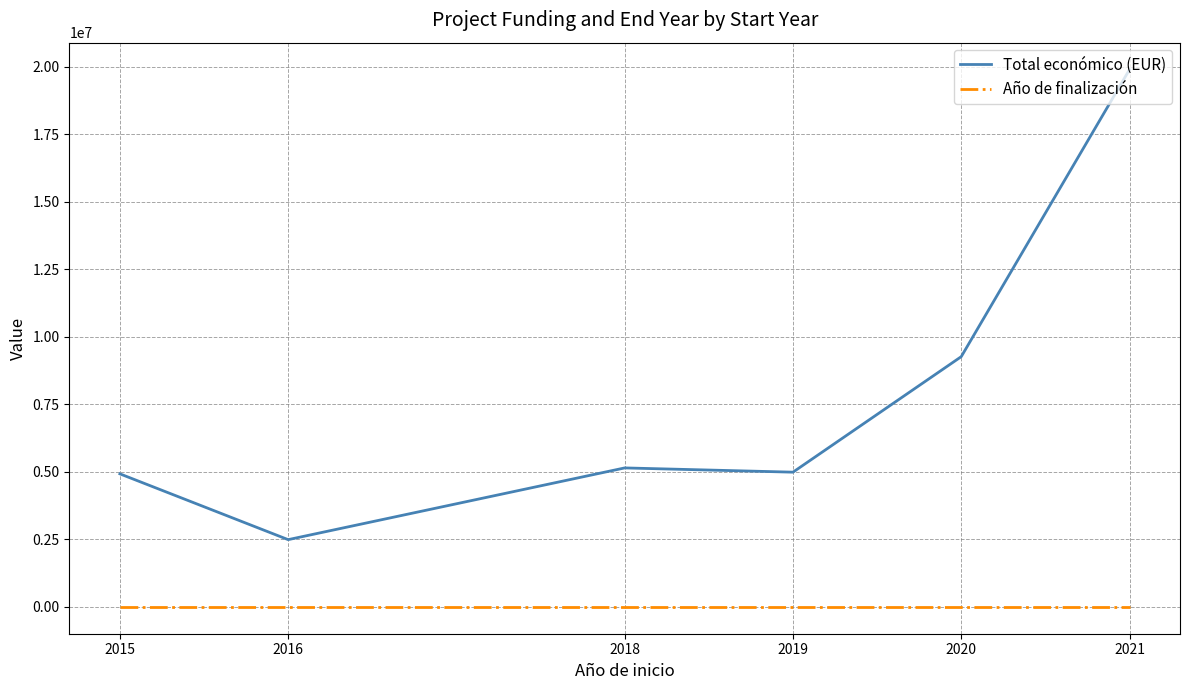

What is the maximum value for Año de finalización?

2025.0